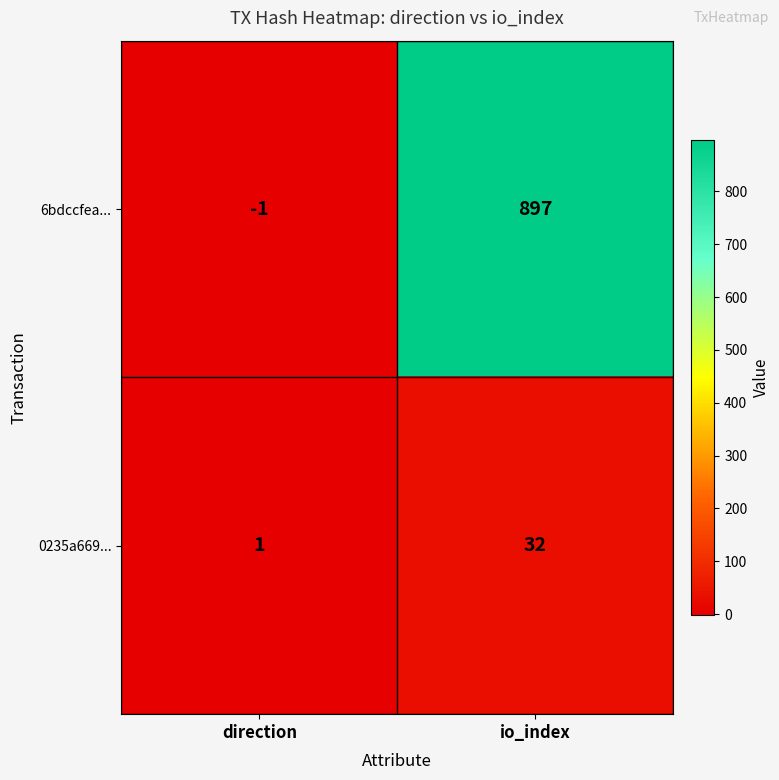

Reading left to right, what are all the values shown in this chart?

6bdccfea...: -1	897
0235a669...: 1	32